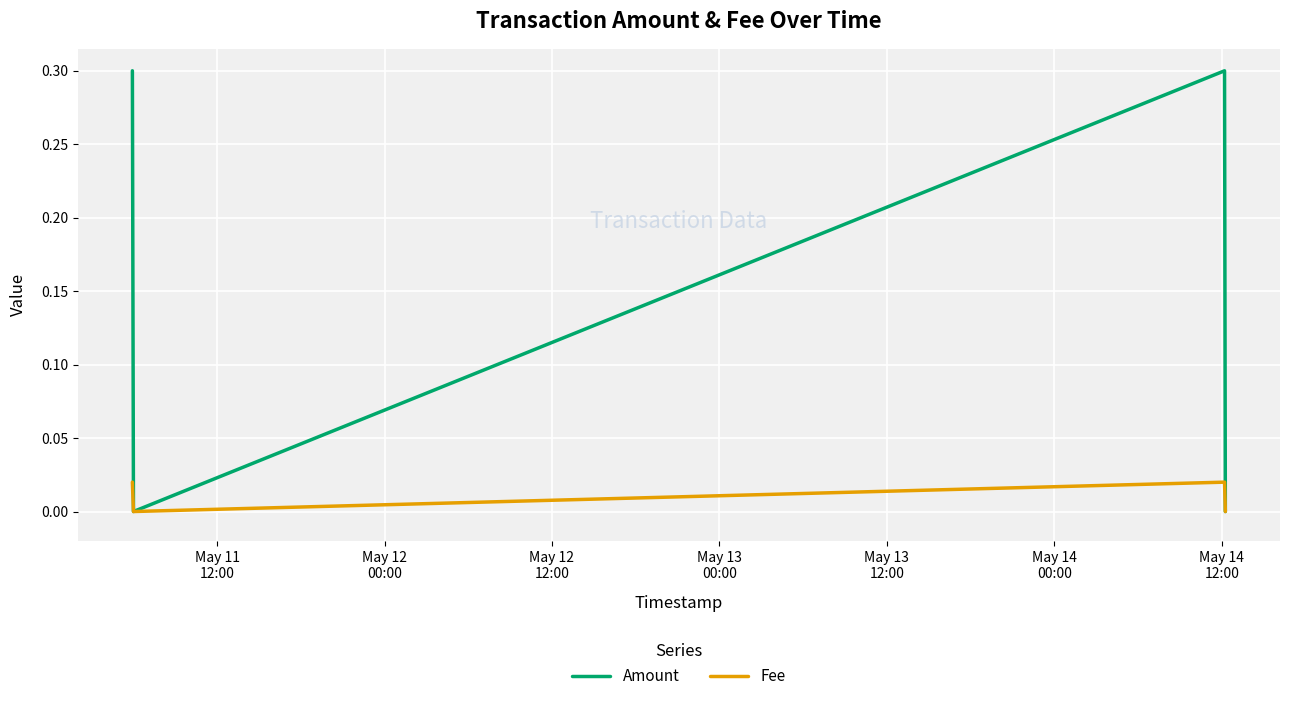

Which series has the largest range (max minus min)?

Amount